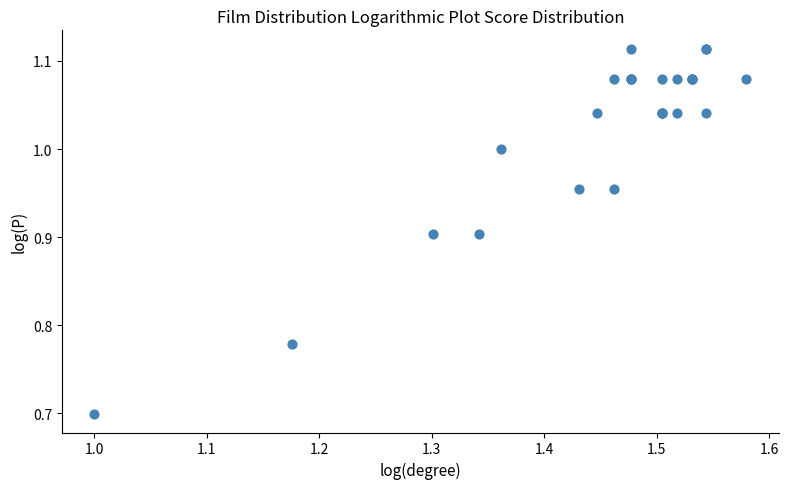

What Y value in the scatter plot is closest to 0?

0.7